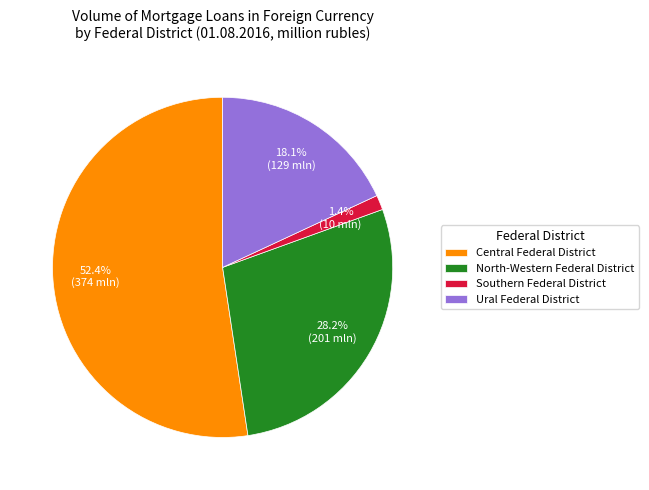

To the nearest percent, what is the difference between the largest and smallest slice percentages?

51%